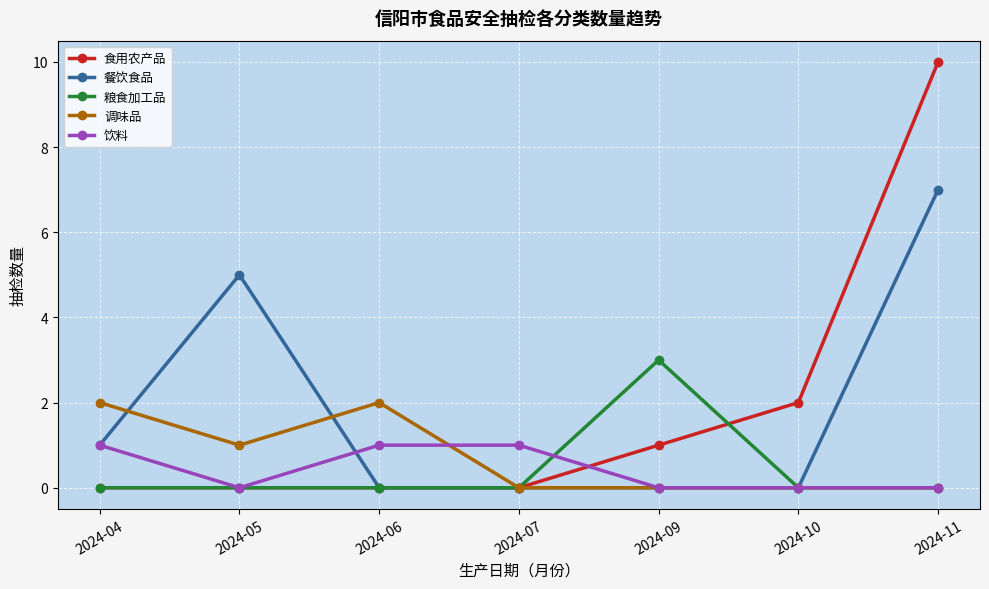

Between 2024-06 and 2024-11, which series saw the biggest shift?

食用农产品